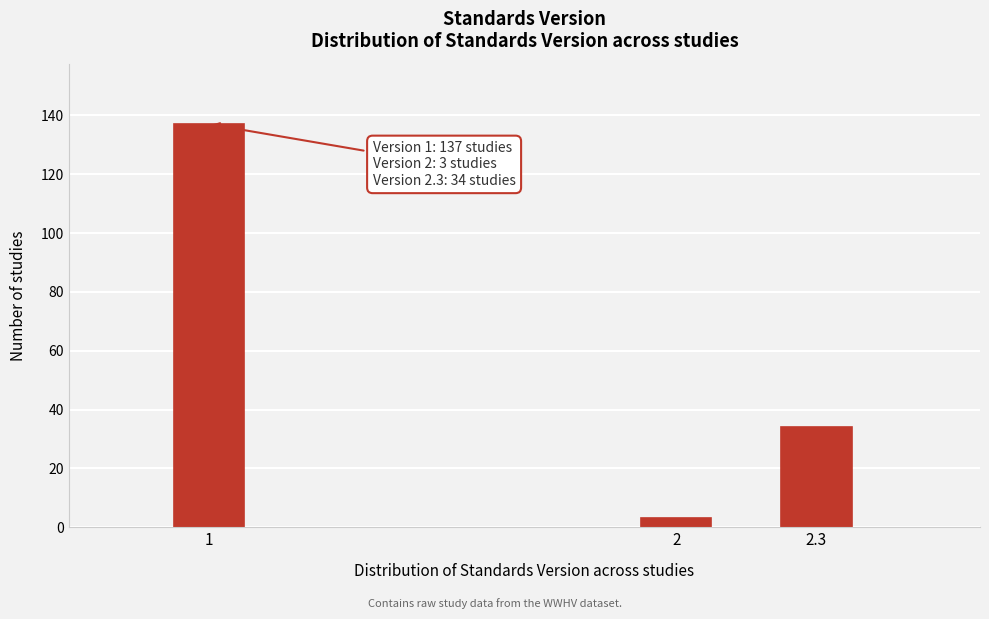

Reading right to left, what are all the values shown in this chart?

2.3=34	2=3	1=137